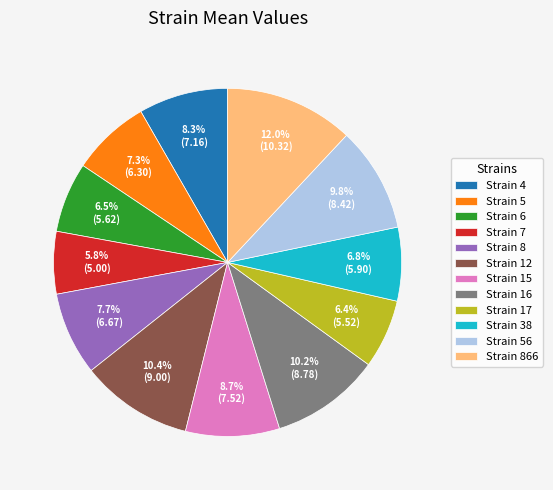

What is the ratio of the value at Strain 12 to the value at Strain 38?

1.5